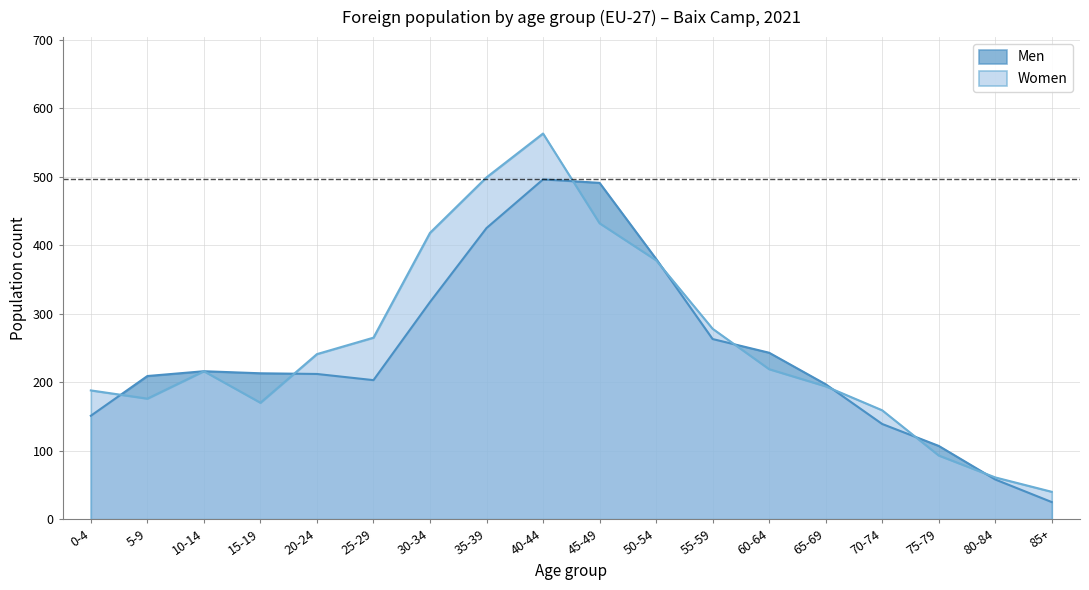

At how many categories does at least one series exceed 36?

18